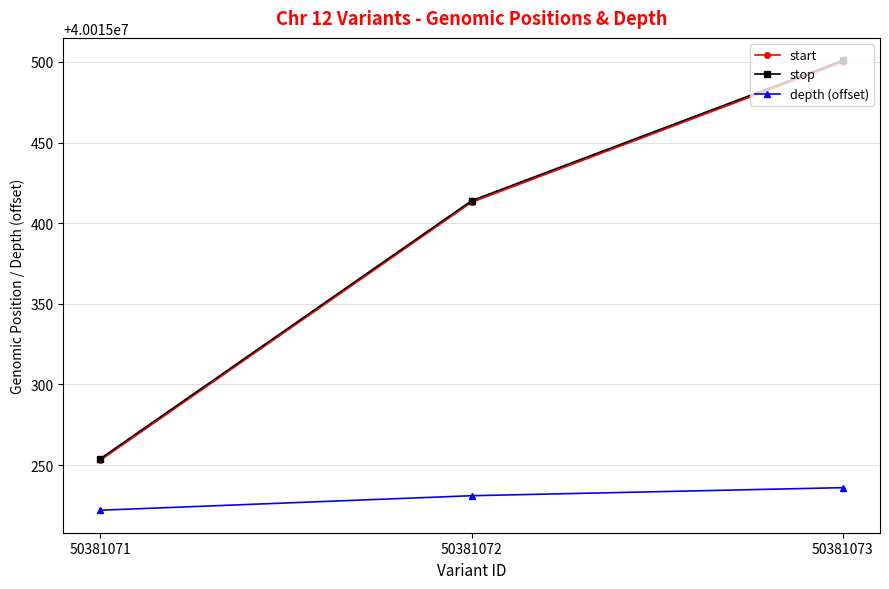

How many distinct data groups are displayed?

3